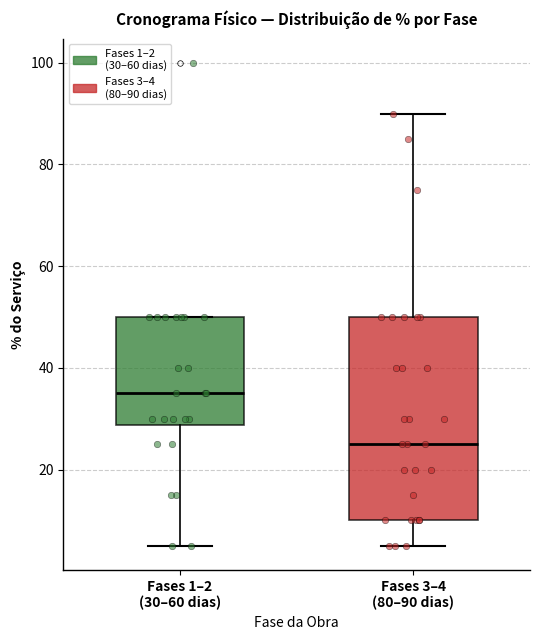

Reading left to right, transcribe this box plot: for each box, give where its median line is, the range the box spans, and where its two whiskers end, as read against the y-axis. The values are not printed on the chart, so give them approximately, as read against the axis.

Fases 1–2 (30–60 dias): median 36, box 28 to 50, whiskers 6 to 50
Fases 3–4 (80–90 dias): median 26, box 10 to 50, whiskers 6 to 90